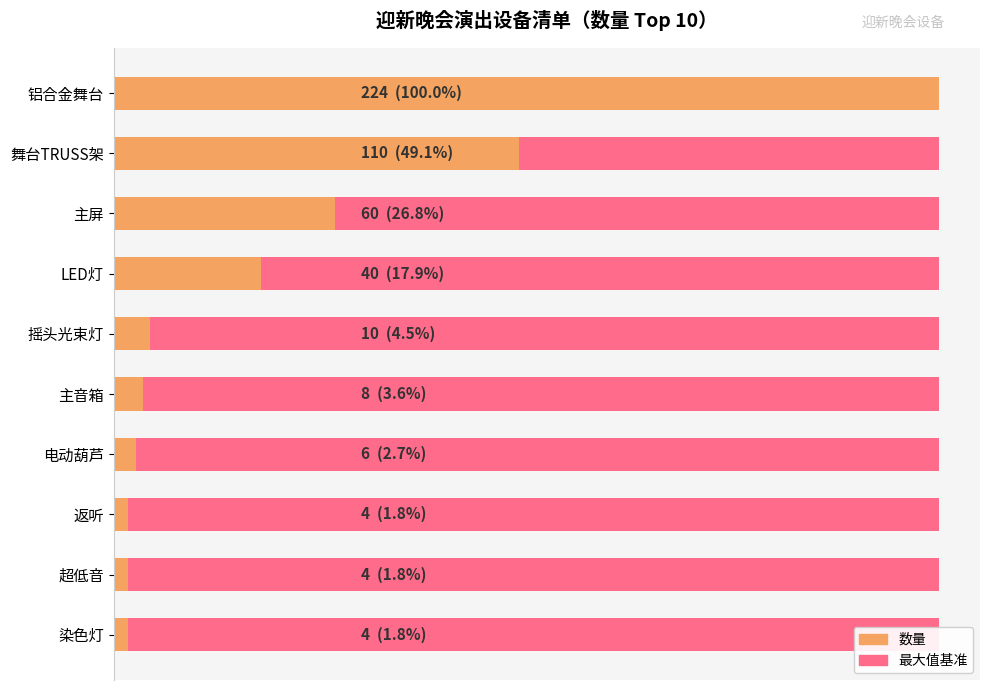

How many data points in 数量 are less than 10?

5